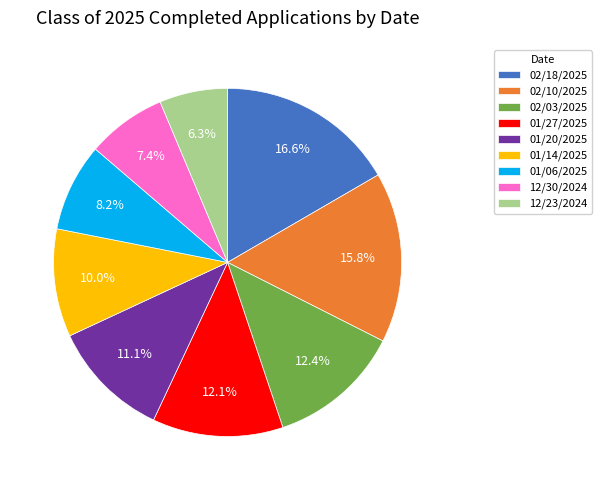

To the nearest percent, what percentage of the pie is 02/18/2025?

17%